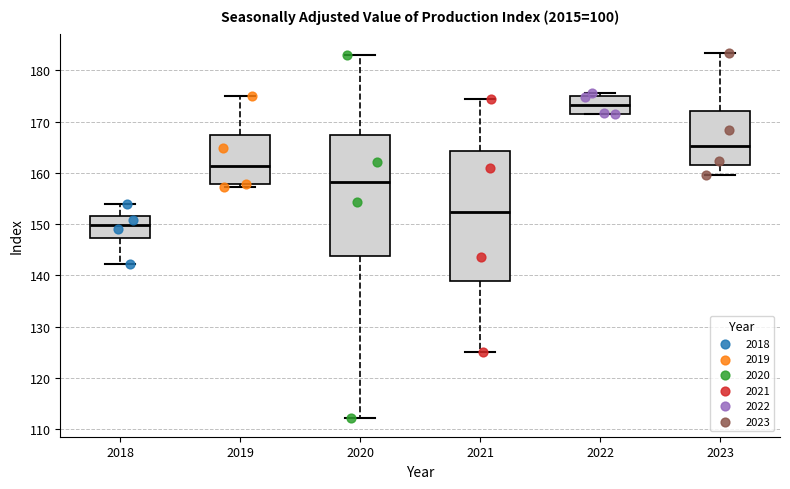

Comparing the boxes themselves (not the whiskers), which one is the tallest?

2021